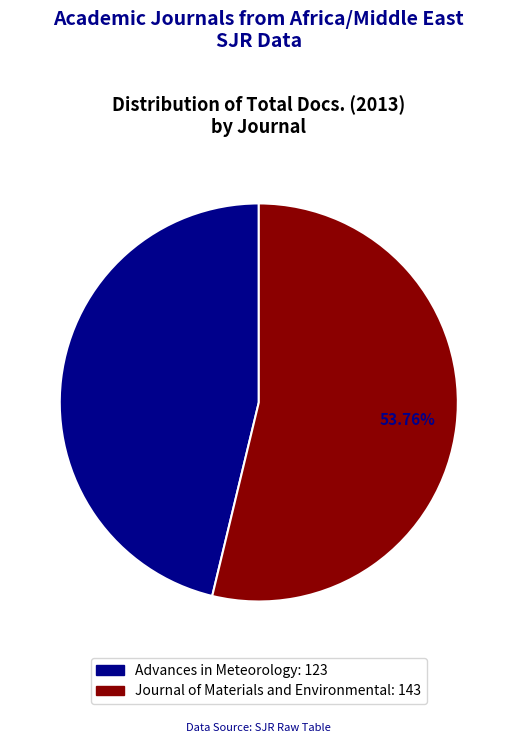

What is the largest slice in the pie chart?

Journal of Materials and Environmental (Rank 2)